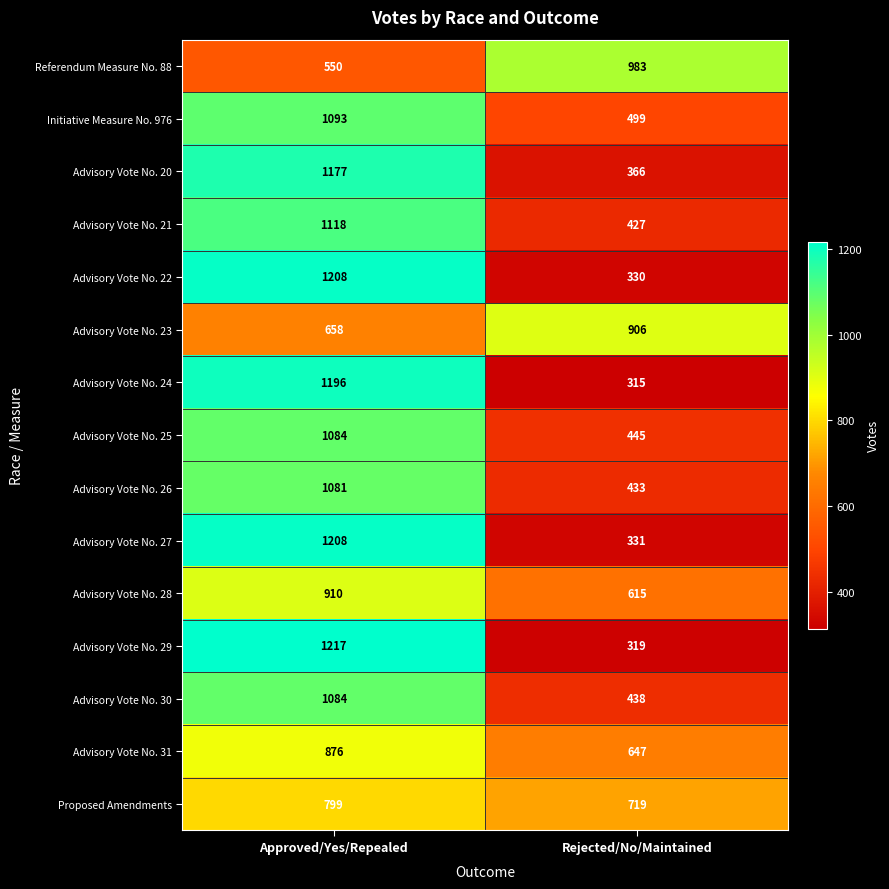

Rank the categories by Advisory Vote No. 25 value from lowest to highest.

Rejected/No/Maintained, Approved/Yes/Repealed